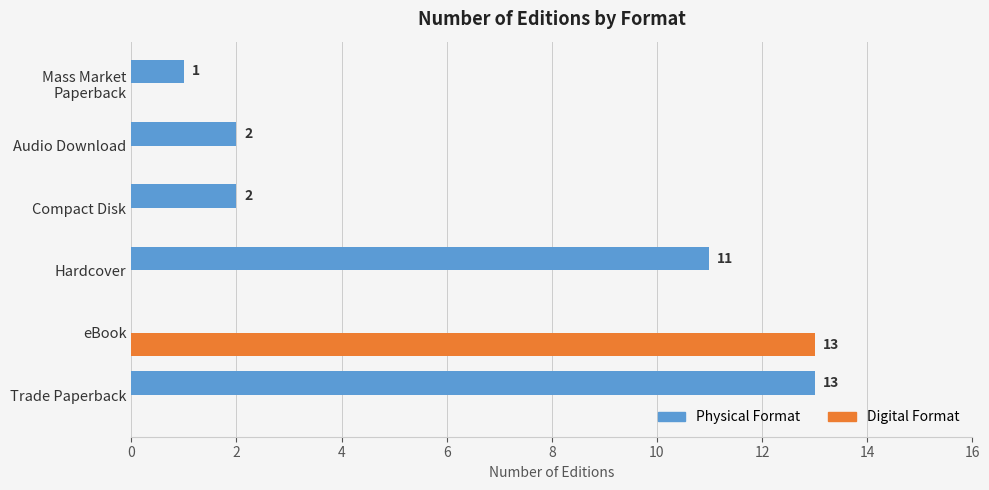

What is the highest value of the Physical Format series?

13